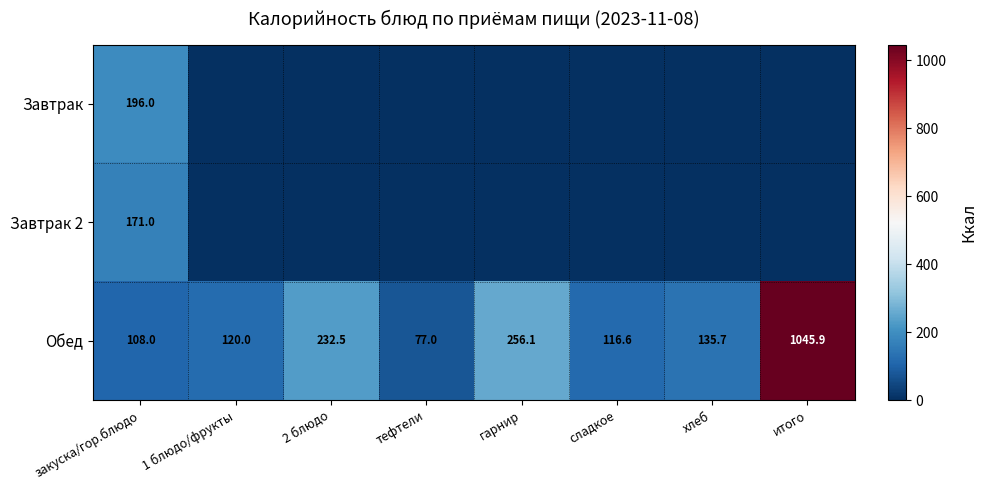

True or false: Обед has a value of 27.7 at закуска/гор.блюдо.

False